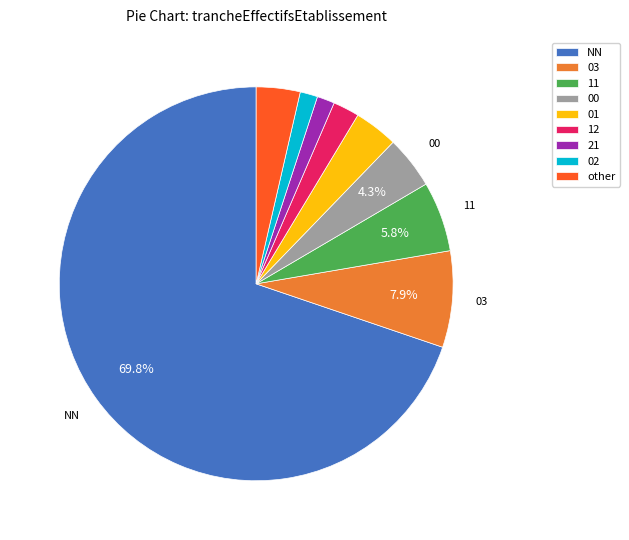

Is it true that other is 4% of the pie?

True